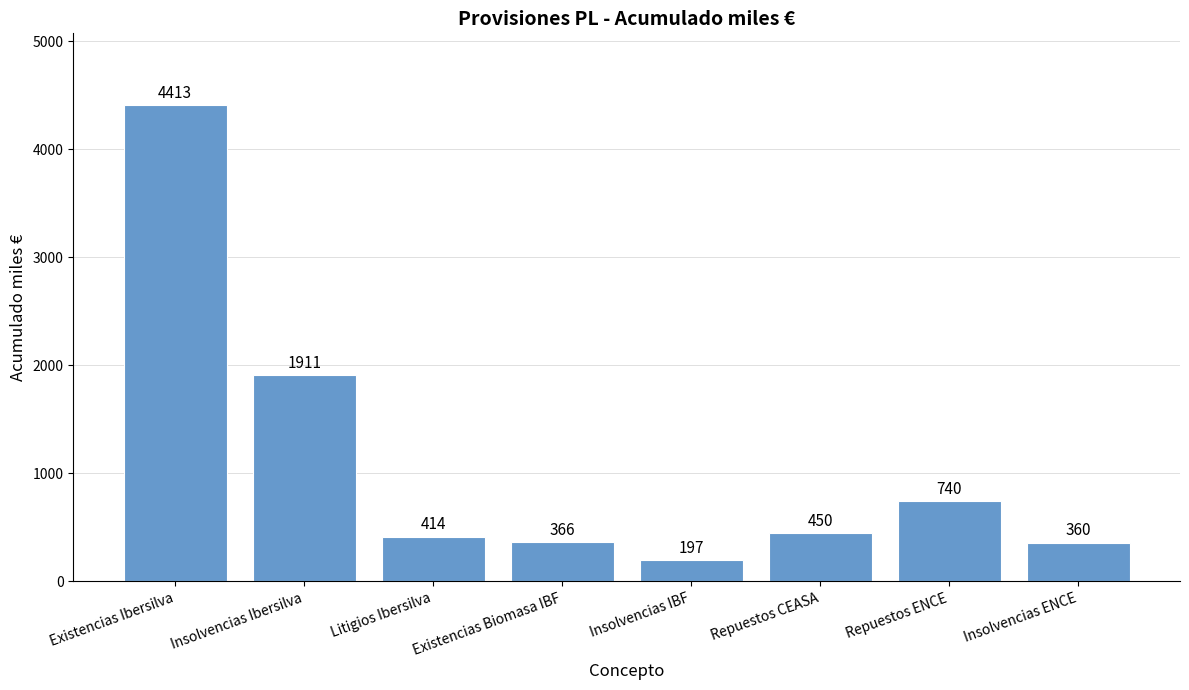

Between Insolvencias ENCE and Repuestos CEASA, which is larger?

Repuestos CEASA